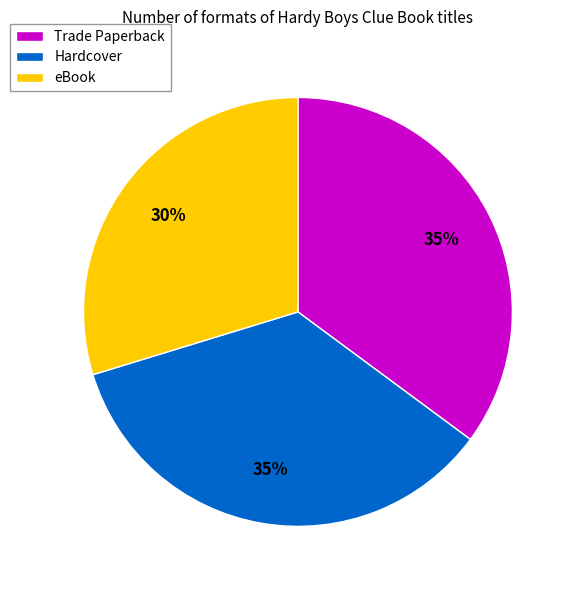

Is it true that Hardcover is 49% of the pie?

False